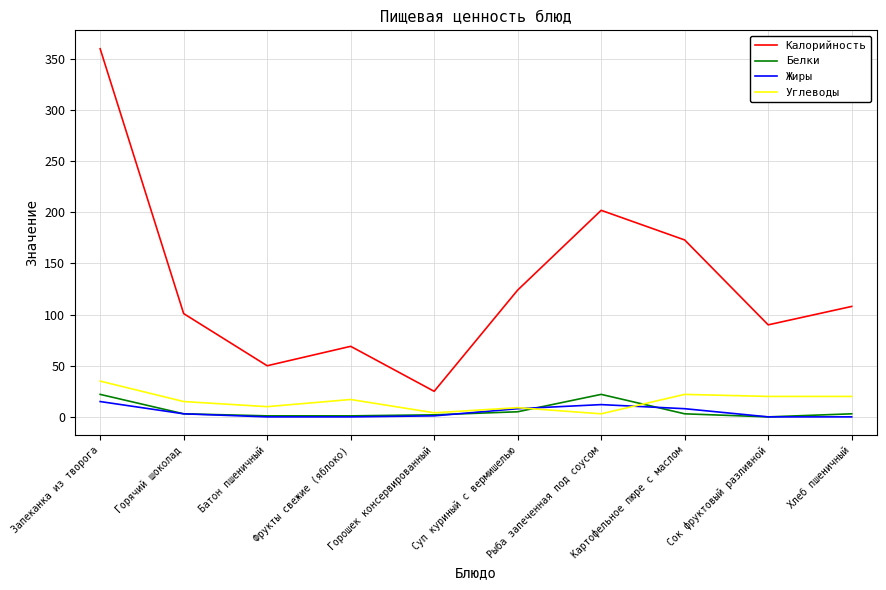

Does the chart have visible grid lines?

Yes